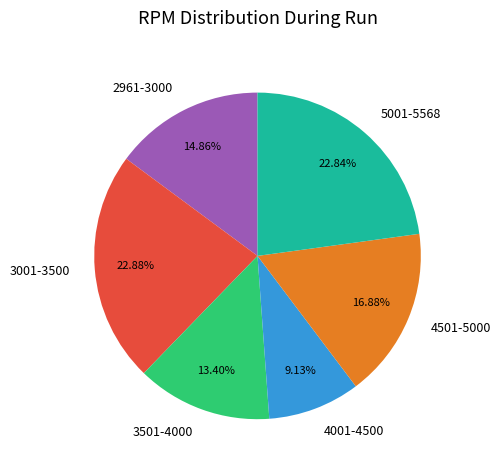

Is 5001-5568 the majority of the pie?

No